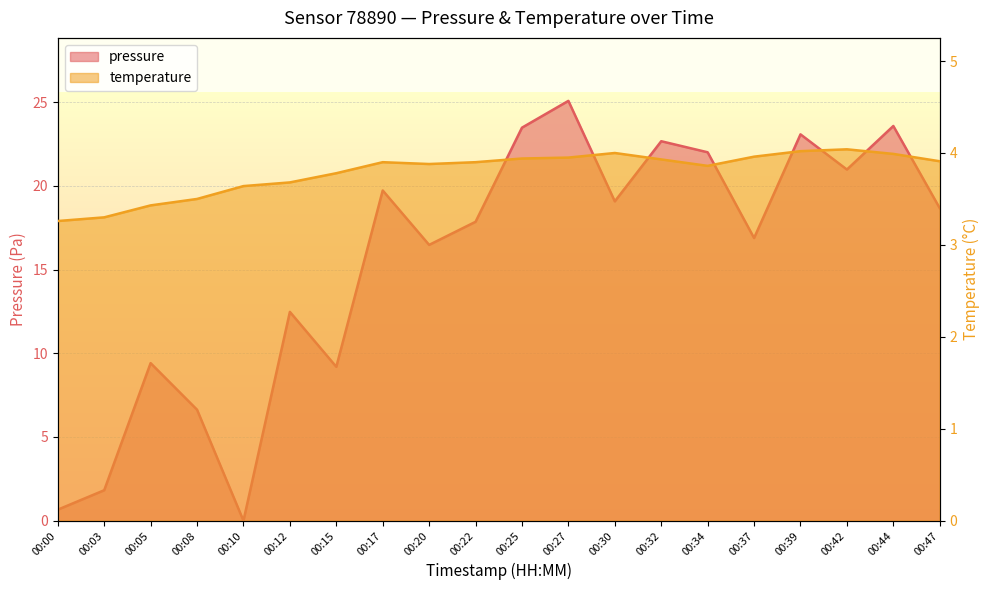

List the series in order of their peak value, highest first.

pressure, temperature